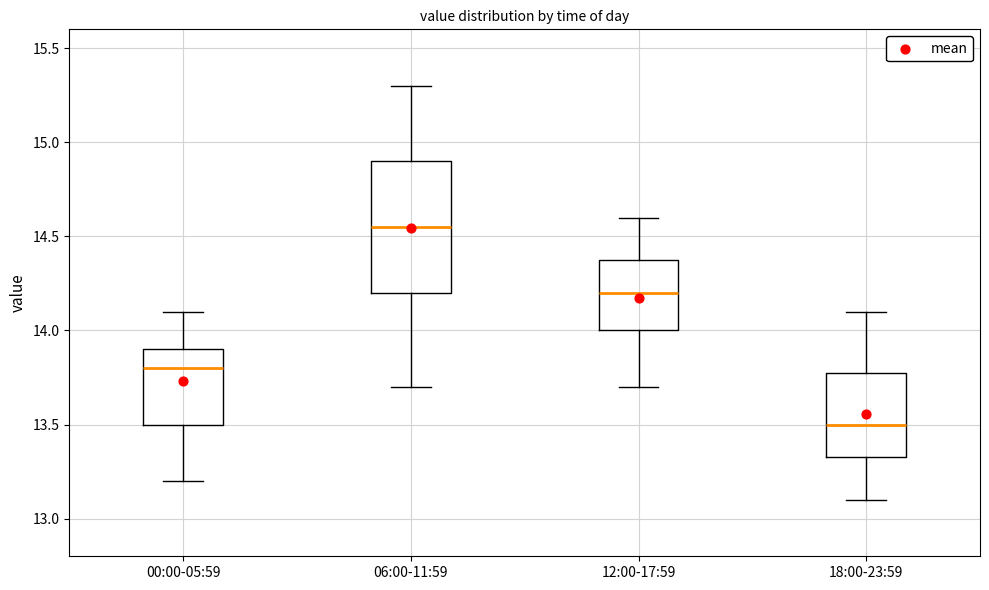

Which box is the tallest, from its lower edge to its upper edge?

06:00-11:59